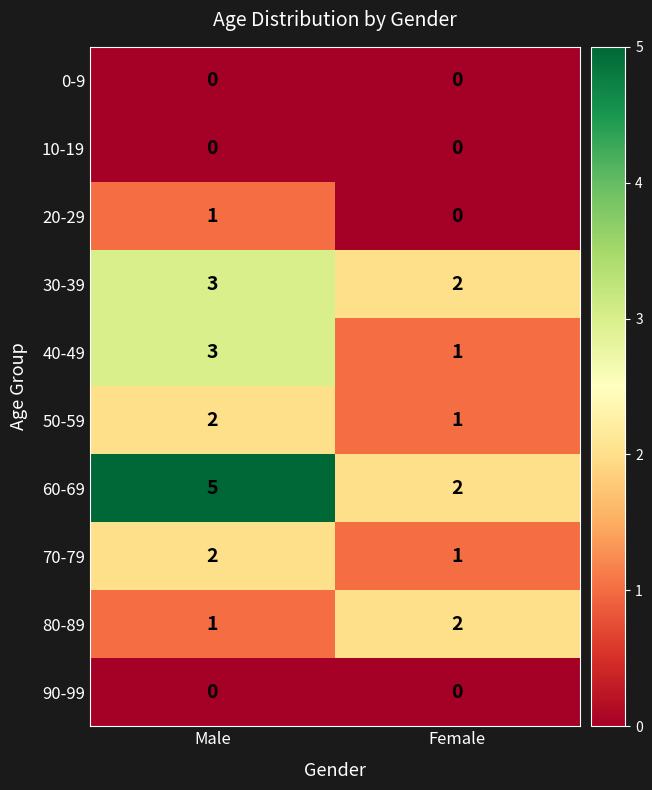

Reading left to right, extract all data points from this chart.

0-9: Male=0	Female=0
10-19: Male=0	Female=0
20-29: Male=1	Female=0
30-39: Male=3	Female=2
40-49: Male=3	Female=1
50-59: Male=2	Female=1
60-69: Male=5	Female=2
70-79: Male=2	Female=1
80-89: Male=1	Female=2
90-99: Male=0	Female=0